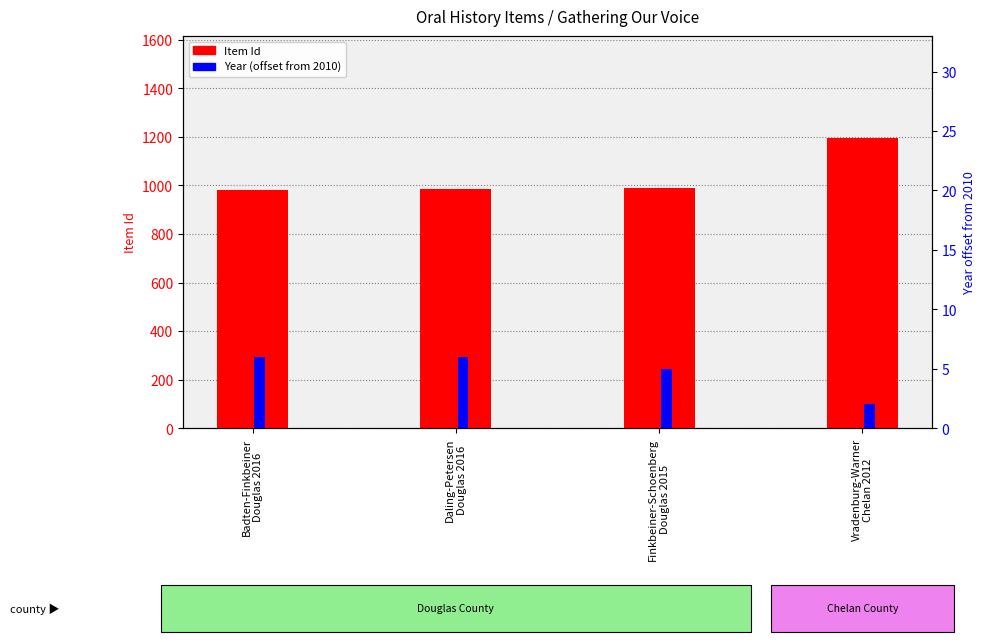

What position from the left is Finkbeiner-Schoenberg
Douglas 2015?

3